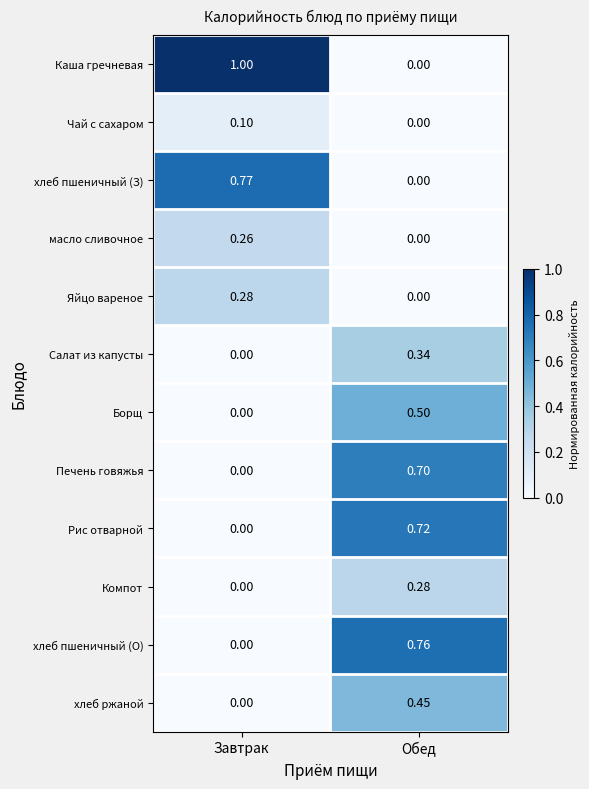

How many series are shown in this chart?

12